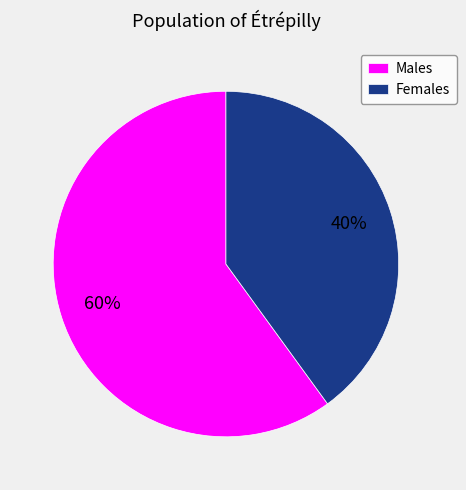

The Females slice represents 40% of the pie. True or false?

True